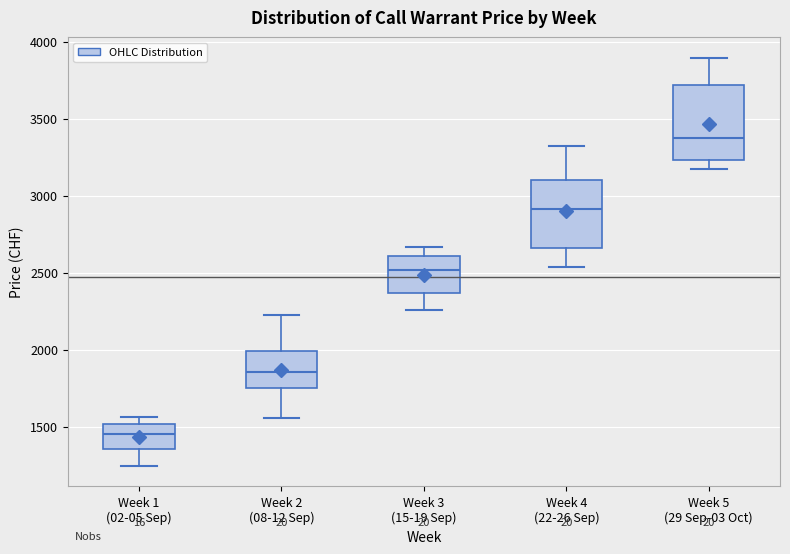

Where is the lower edge of the box for Week 2 (08-12 Sep) on the y-axis? The values are not printed on the chart, so give them approximately, as read against the axis.

1750